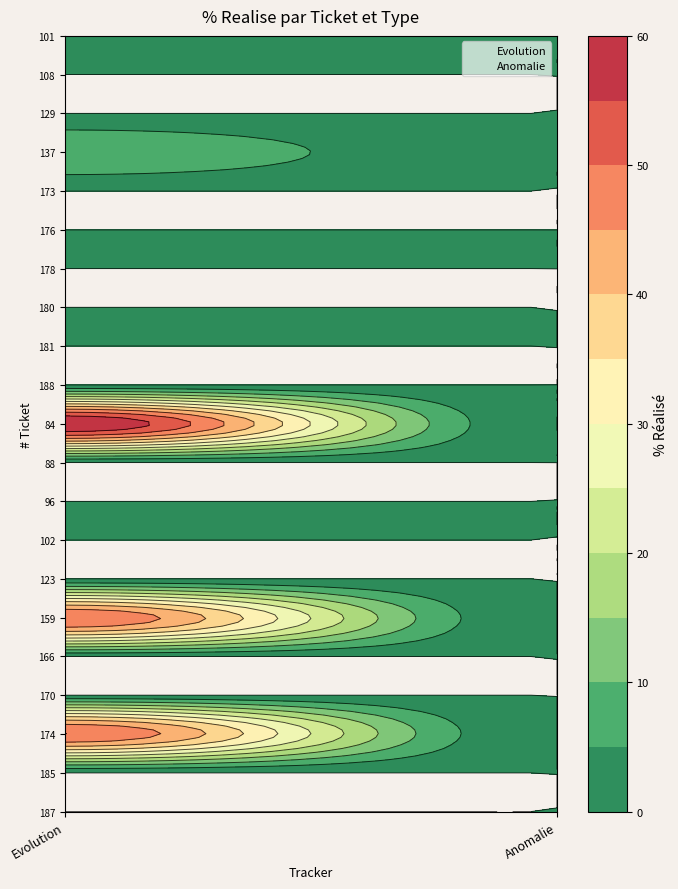

Reading left to right, extract all data points from this chart.

187: Evolution=0	Anomalie=0
185: Evolution=0	Anomalie=0
174: Evolution=50	Anomalie=0
170: Evolution=0	Anomalie=0
166: Evolution=0	Anomalie=0
159: Evolution=50	Anomalie=0
123: Evolution=0	Anomalie=0
102: Evolution=0	Anomalie=0
96: Evolution=0	Anomalie=0
88: Evolution=0	Anomalie=0
84: Evolution=60	Anomalie=0
188: Evolution=0	Anomalie=0
181: Evolution=0	Anomalie=0
180: Evolution=0	Anomalie=0
178: Evolution=0	Anomalie=0
176: Evolution=0	Anomalie=0
173: Evolution=0	Anomalie=0
137: Evolution=10	Anomalie=0
129: Evolution=0	Anomalie=0
108: Evolution=0	Anomalie=0
101: Evolution=0	Anomalie=0